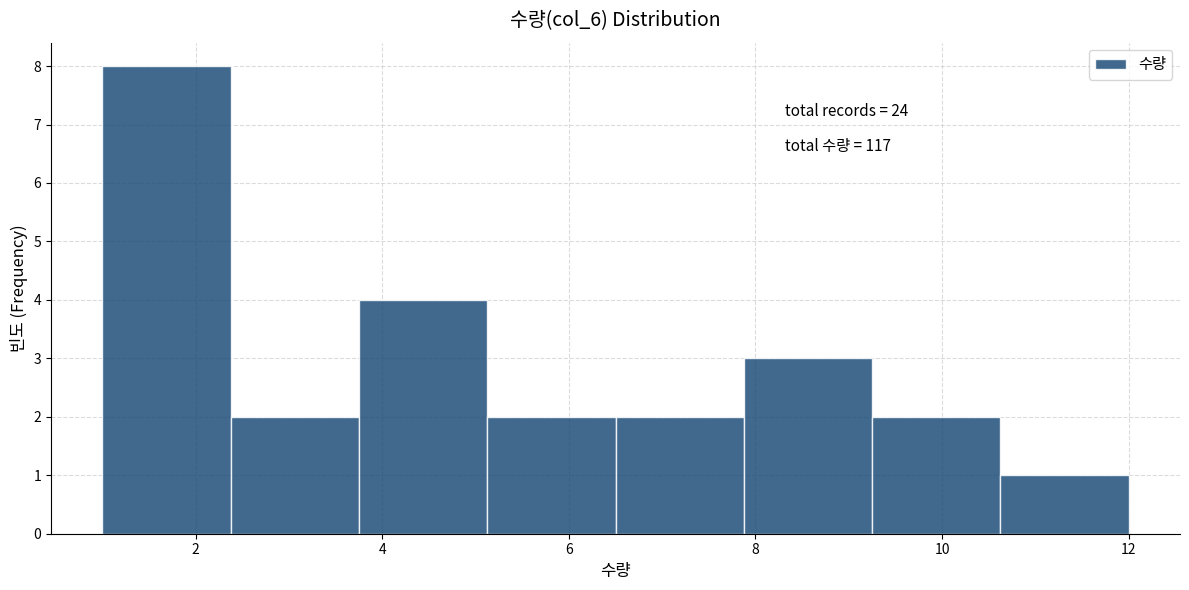

Over which range of the x-axis is the bar tallest?

1.0 to 2.4